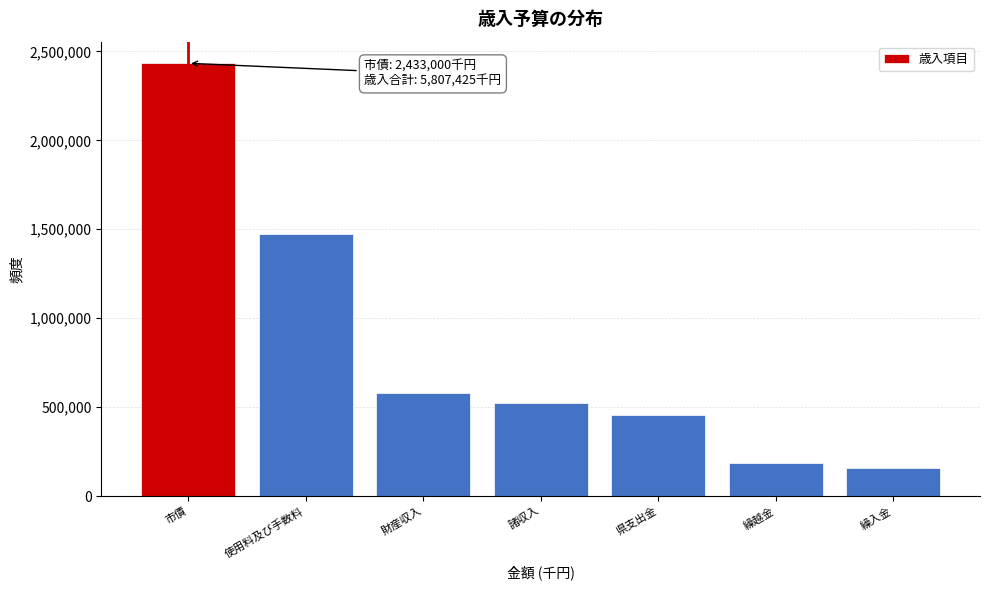

Reading right to left, list all the values displayed in this chart.

158421	186989	456747	521565	577098	1473605	2433000